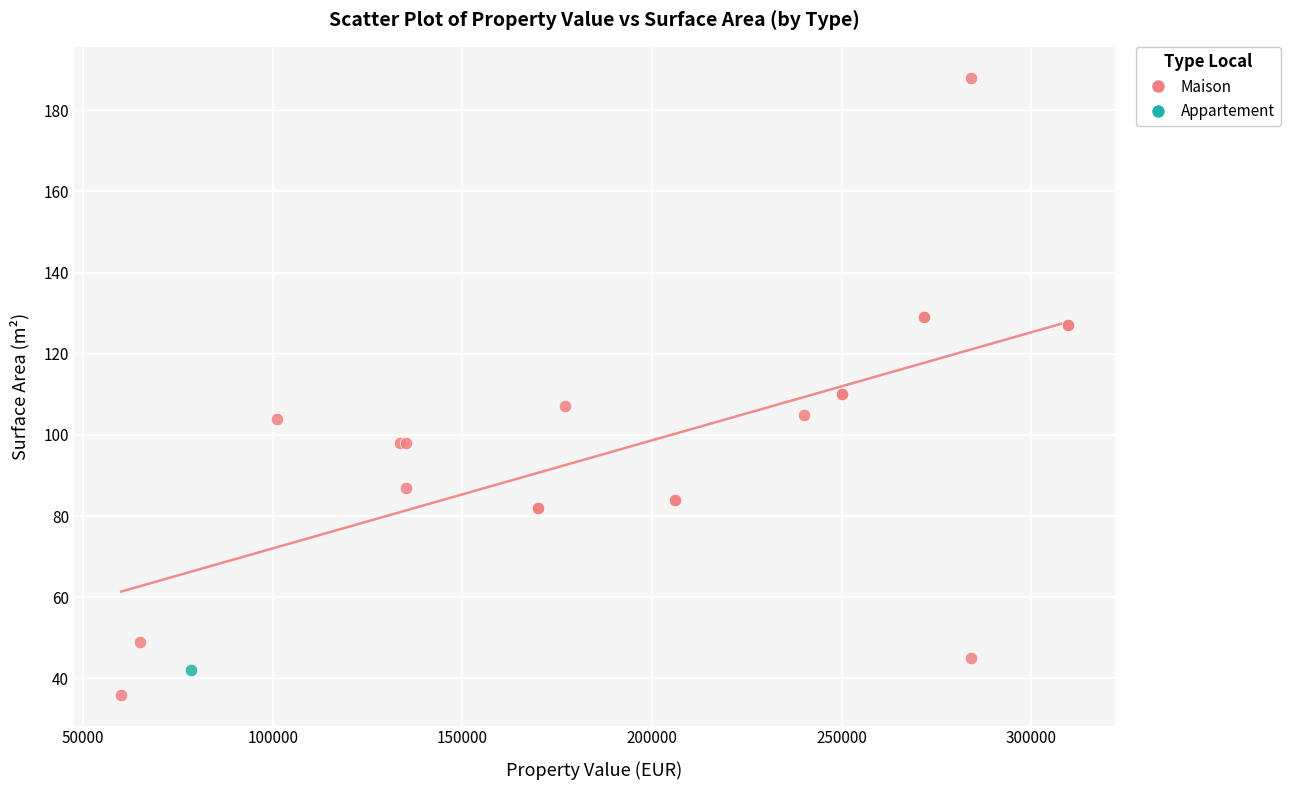

What are all the series names shown in the legend?

Maison, Appartement